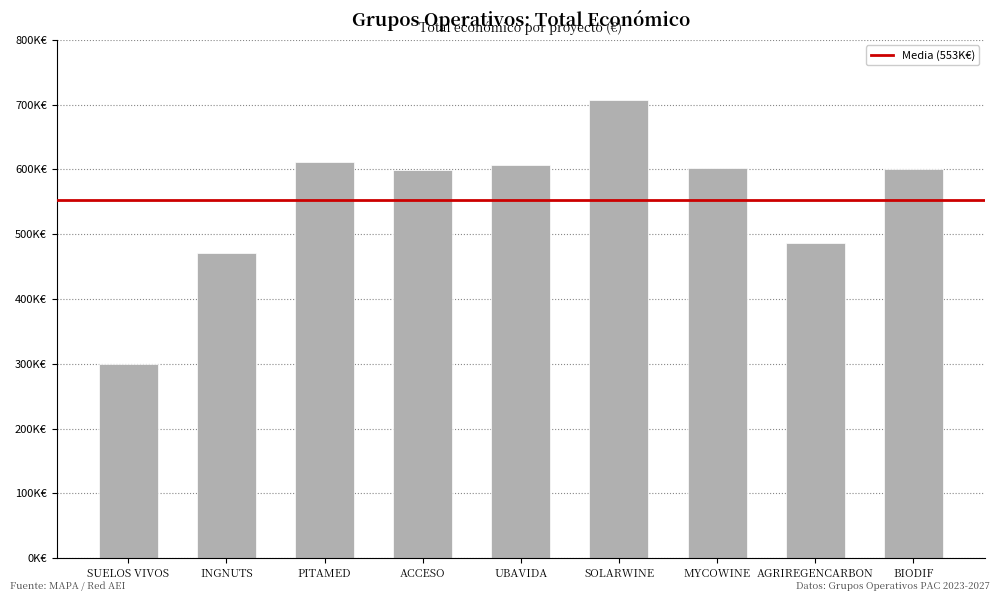

Are the bars horizontal?

No